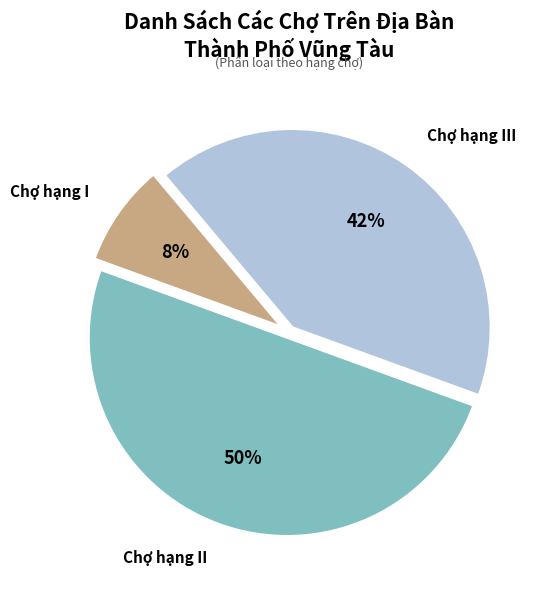

Combined, do Chợ hạng III and Chợ hạng II account for over 50%?

Yes